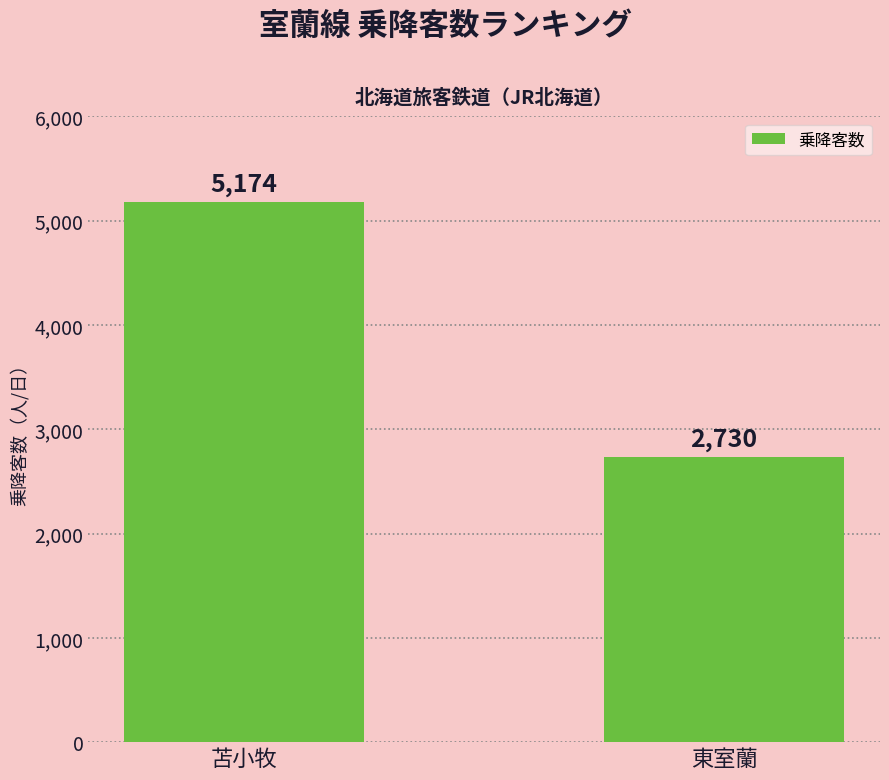

Approximately how many times larger is the value at 東室蘭 compared to 苫小牧?

0.5